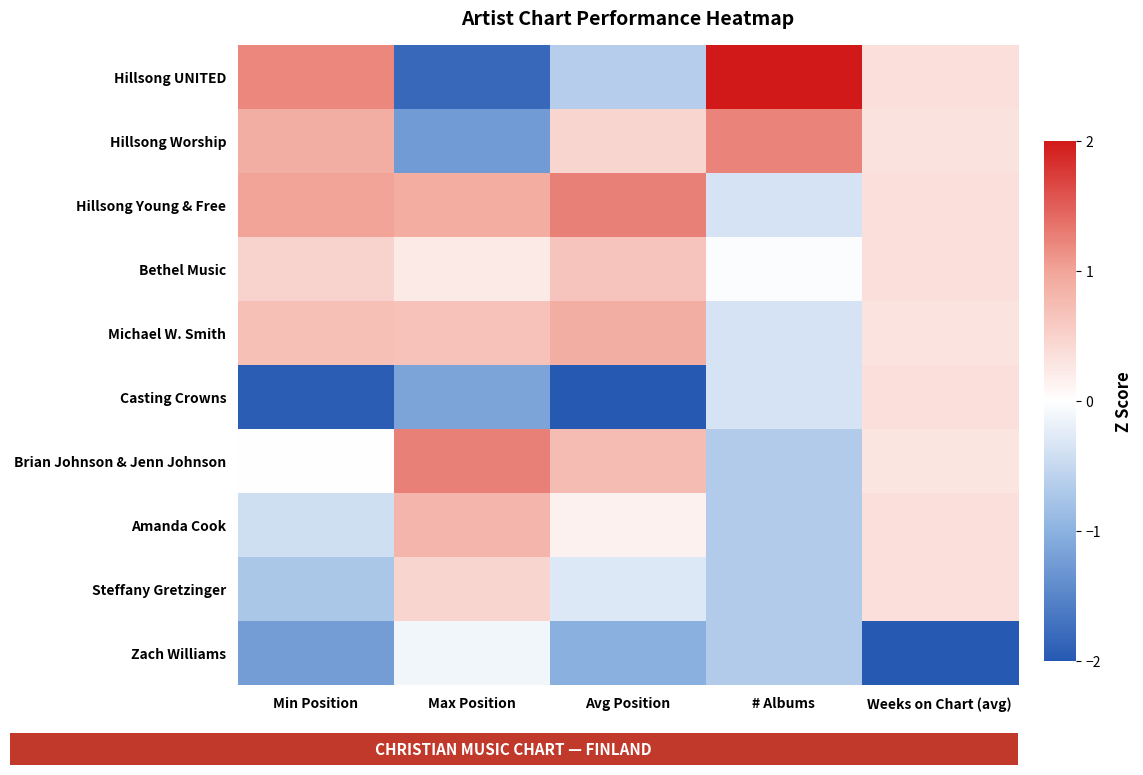

What is the maximum value shown in the chart?

2.5